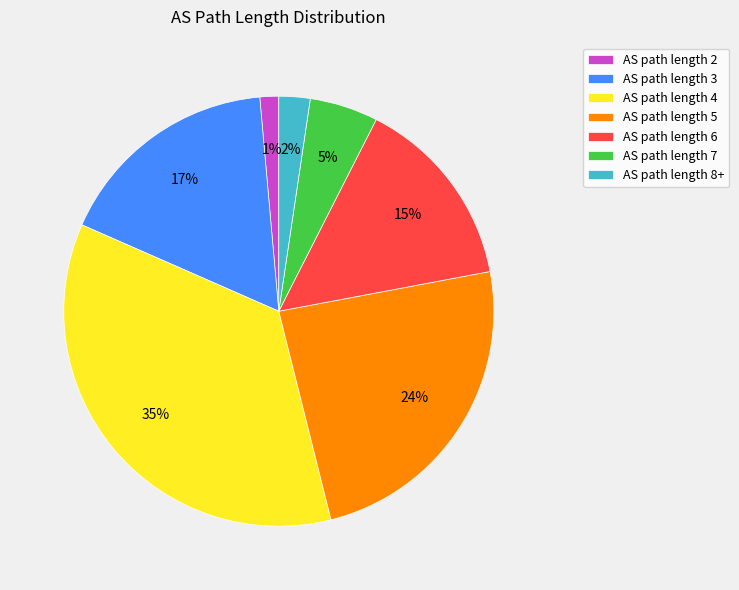

Rank the categories by value from highest to lowest.

AS path length 4, AS path length 5, AS path length 3, AS path length 6, AS path length 7, AS path length 8+, AS path length 2